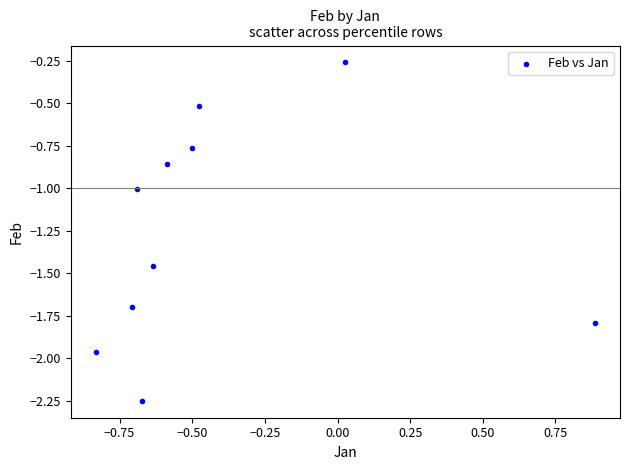

What is the range of Y values (max minus min)?

2.0